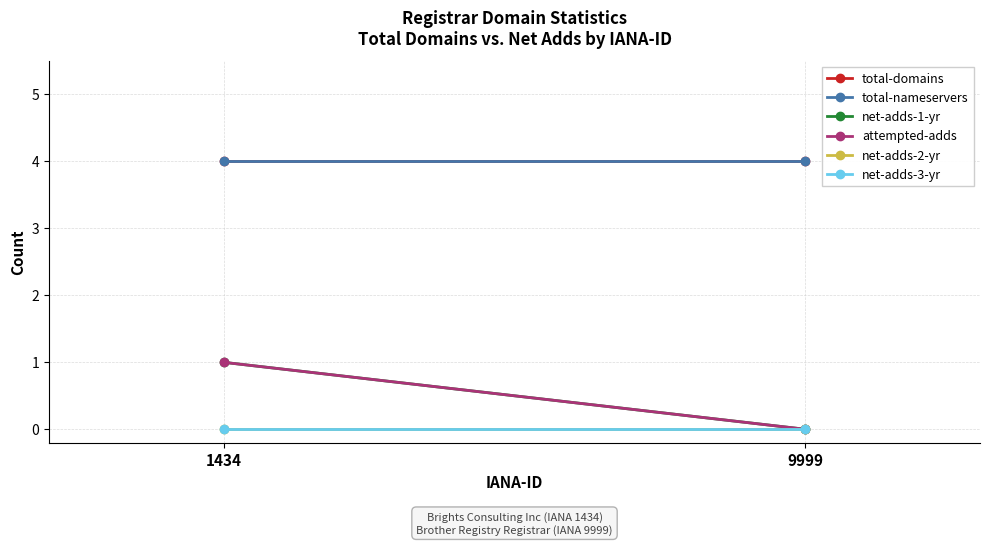

Reading left to right, what are all the values shown in this chart?

total-domains: 1434=4	9999=4
total-nameservers: 1434=4	9999=4
net-adds-1-yr: 1434=1	9999=0
attempted-adds: 1434=1	9999=0
net-adds-2-yr: 1434=0	9999=0
net-adds-3-yr: 1434=0	9999=0